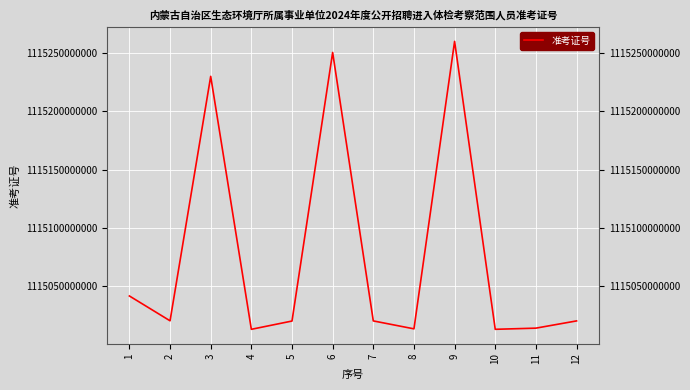

Approximately how many times larger is the value at 8 compared to 10?

1.0